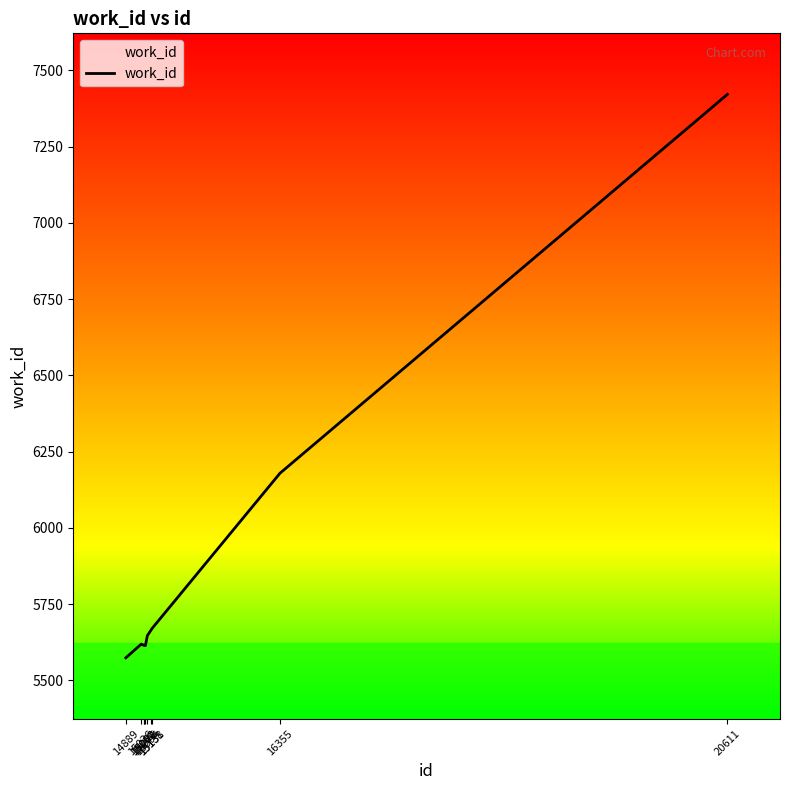

What is the sum of all values?

58620